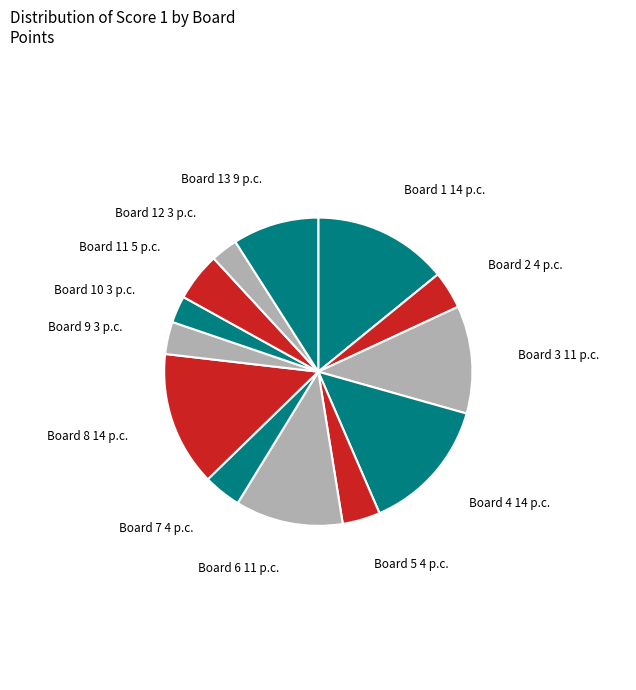

The Board 11 5 p.c. slice represents 5% of the pie. True or false?

True